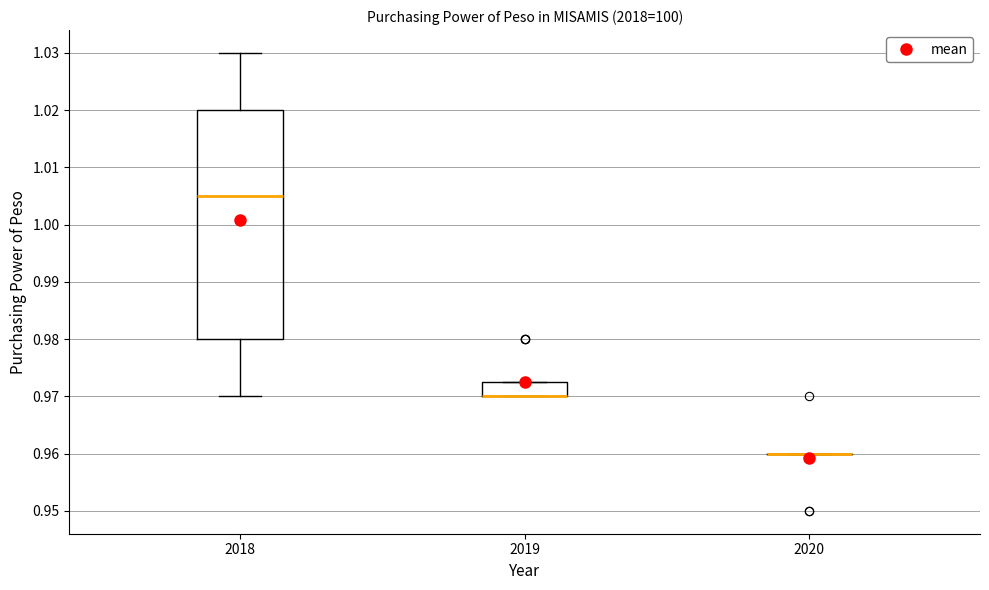

Reading left to right, transcribe this box plot: for each box, give where its median line is, the range the box spans, and where its two whiskers end, as read against the y-axis. The values are not printed on the chart, so give them approximately, as read against the axis.

2018: median 1.005, box 0.980 to 1.020, whiskers 0.970 to 1.030
2019: median 0.970 (drawn on the box's lower edge), box 0.970 to 0.973, whiskers 0.970 to 0.973
2020: box collapsed to a line at 0.960, whiskers 0.960 to 0.960